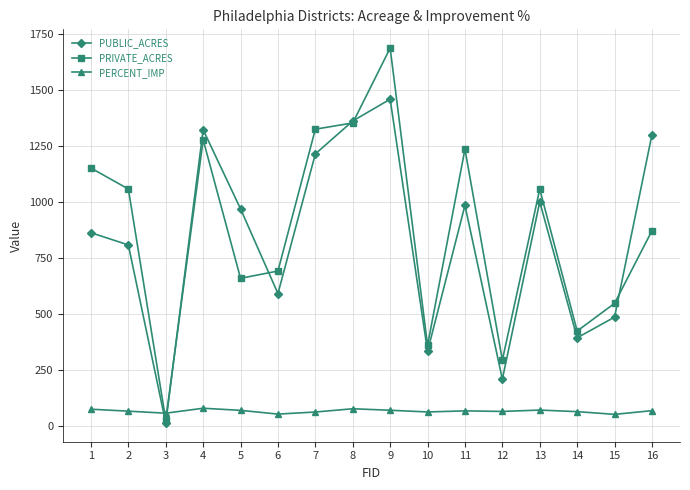

What is the value of the PRIVATE_ACRES point at the 10th from the left?

360.1